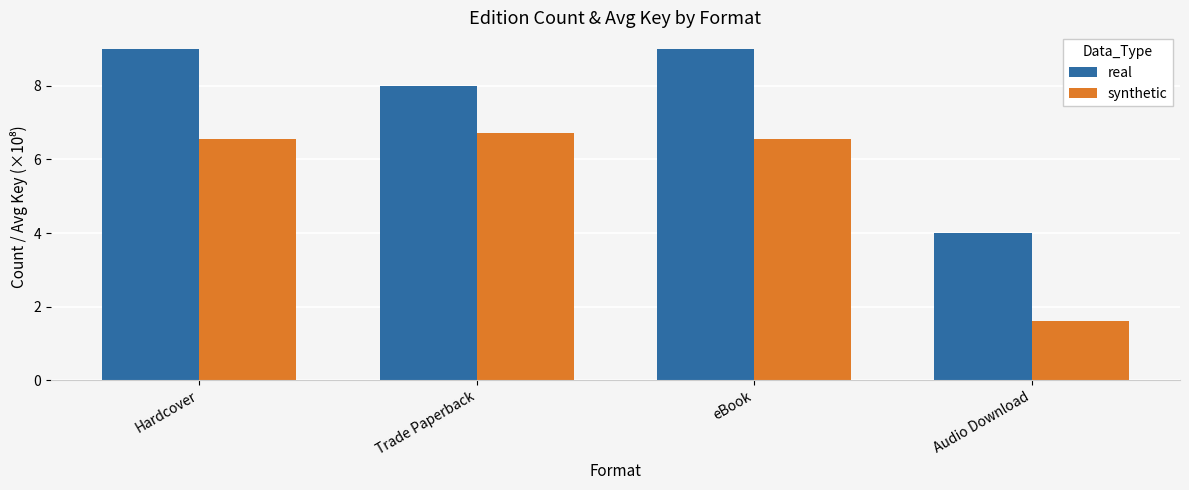

How many bars are there in each group?

2